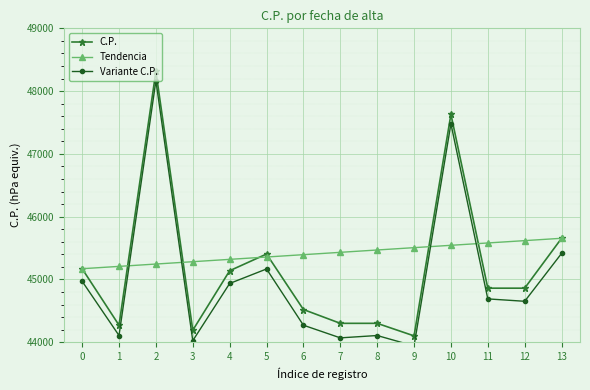

How many series are shown in this chart?

3